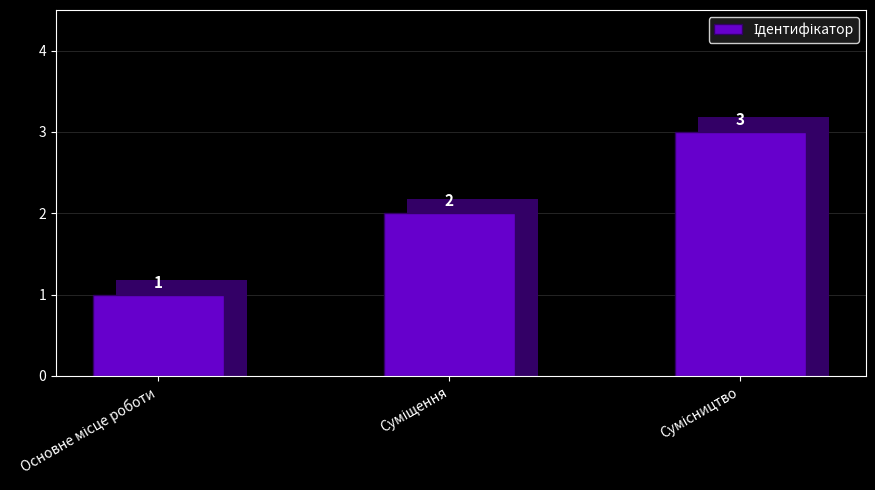

Rank the categories by value from lowest to highest.

Основне місце роботи, Суміщення, Сумісництво